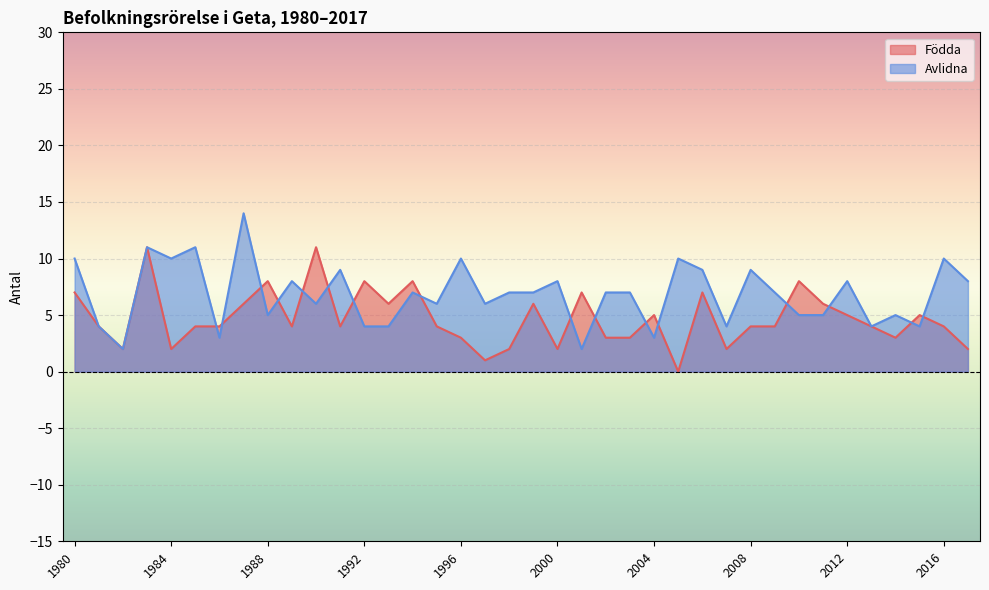

At how many categories does at least one series exceed 2?

37